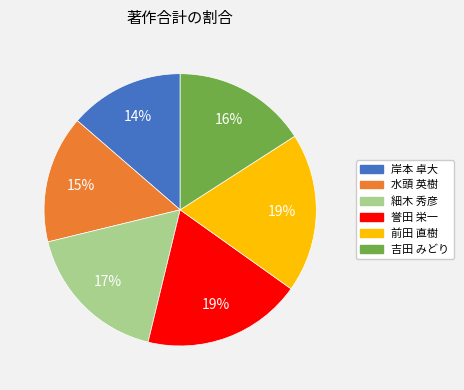

To the nearest percent, what is the average slice percentage?

17%